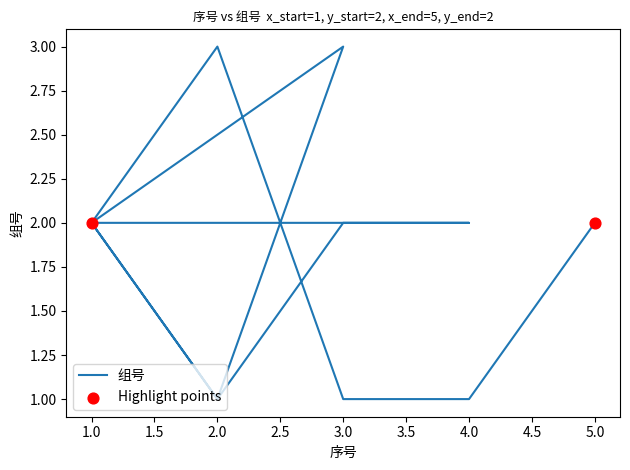

Between 1 and 2, which is larger?

1